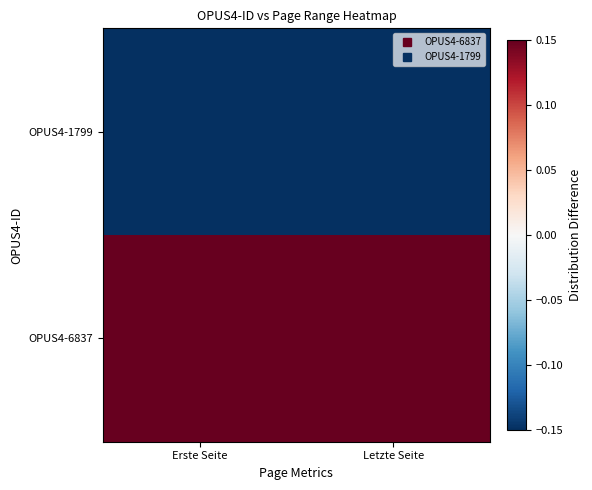

What is the difference between the highest and lowest values at Letzte Seite?

1.2